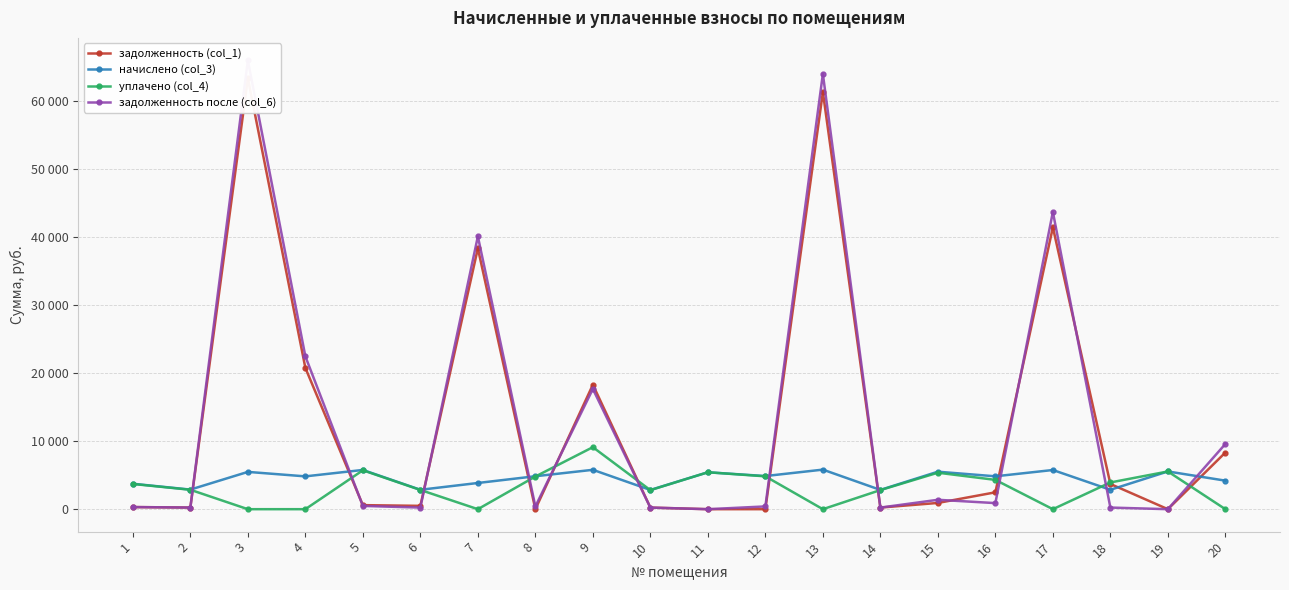

List the labels in order of задолженность после (col_6) value, largest first.

3, 13, 17, 7, 4, 9, 20, 15, 16, 5, 12, 8, 1, 2, 18, 6, 14, 10, 11, 19